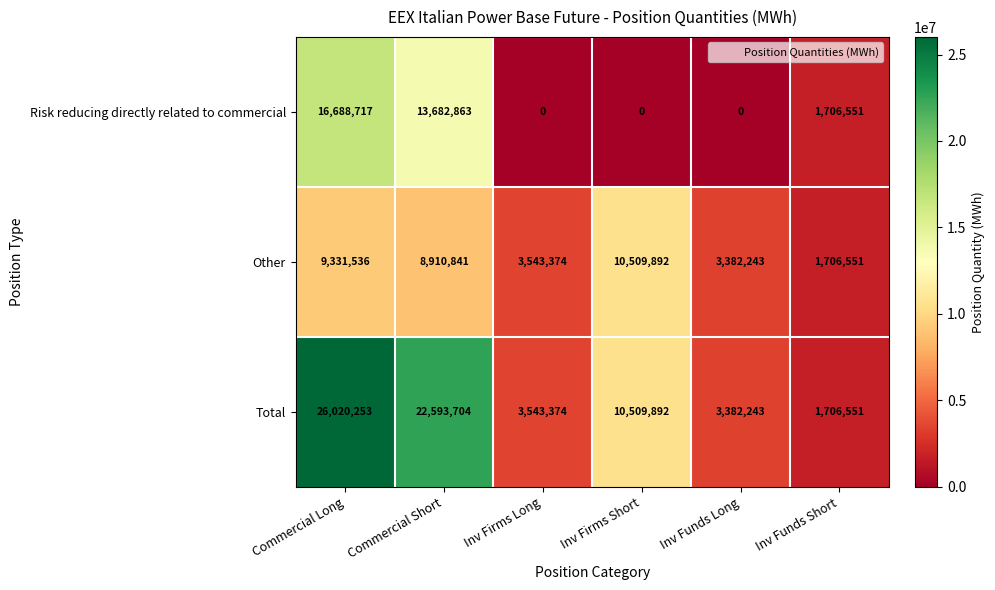

Which series has the largest total across all categories?

Total